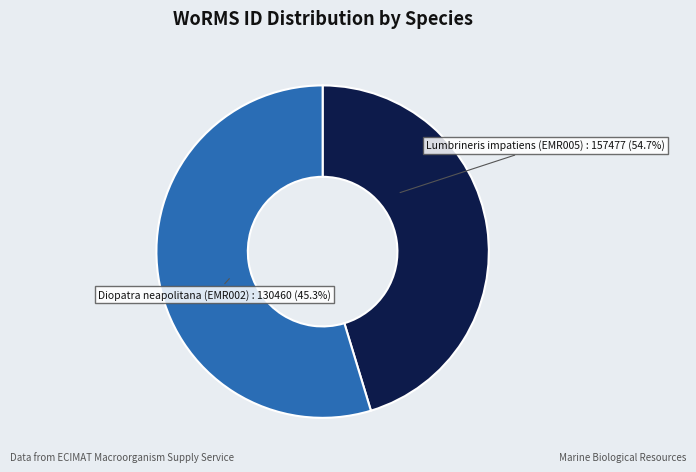

What percentage is the Diopatra neapolitana (EMR002) slice, to the nearest percent?

45%